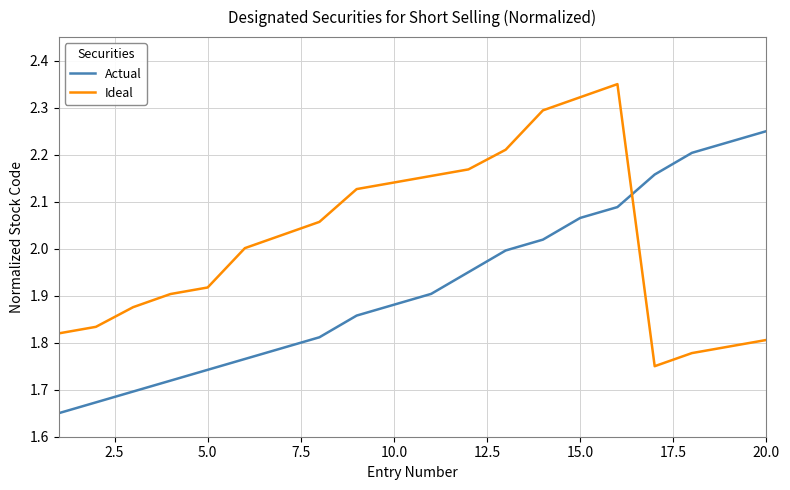

True or false: Actual and Ideal cross at least once.

True